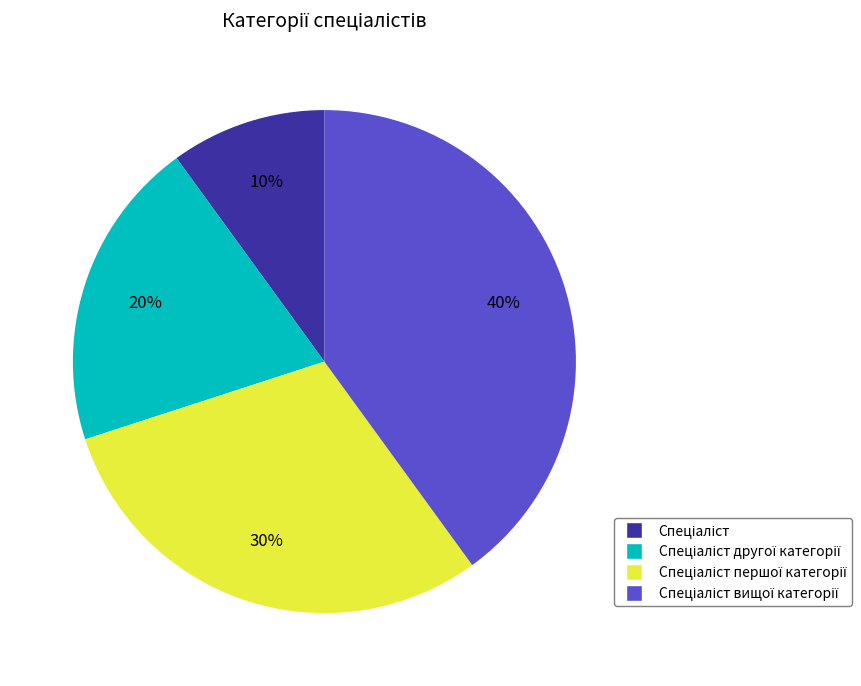

To the nearest percent, what is the difference between the largest and smallest slice percentages?

30%